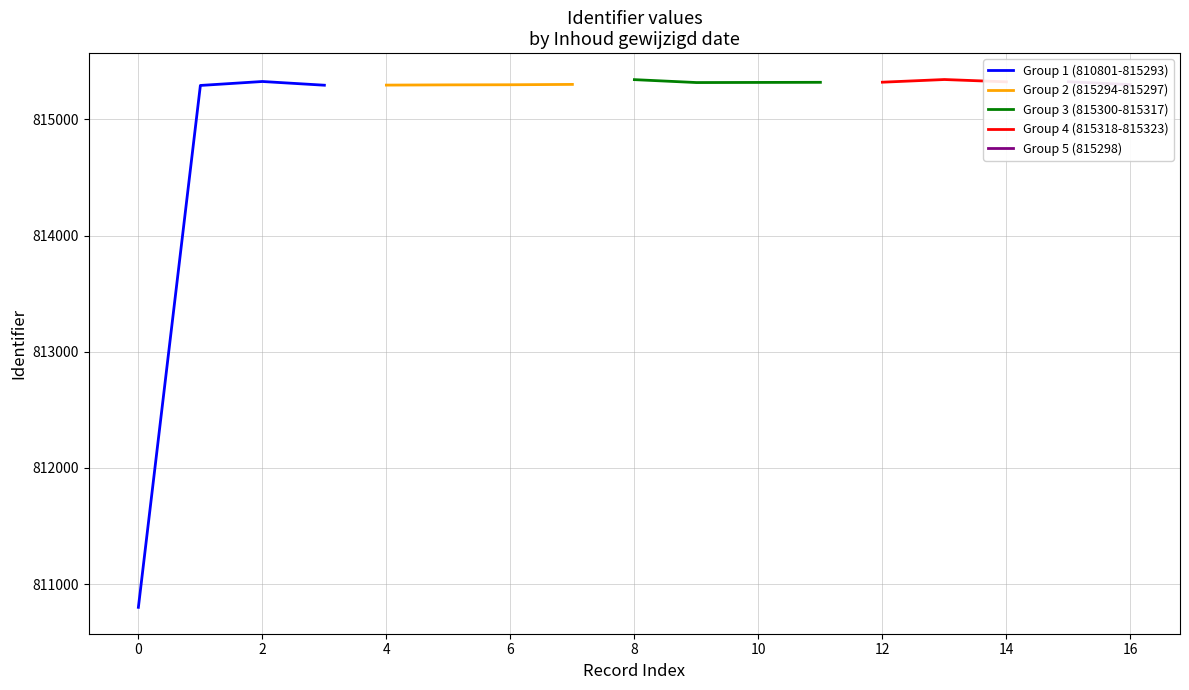

Reading right to left, transcribe all the data shown in this chart.

2014-04-15=815298	2014-04-15=815323	2014-04-15=815322	2014-04-16=815342	2014-04-15=815319	2014-04-15=815318	2014-04-16=815317	2014-04-16=815316	2014-04-16=815341	2014-04-15=815300	2014-04-15=815297	2014-04-15=815296	2014-04-15=815294	2014-04-15=815293	2014-04-16=815325	2014-04-15=815291	2014-04-16=810801